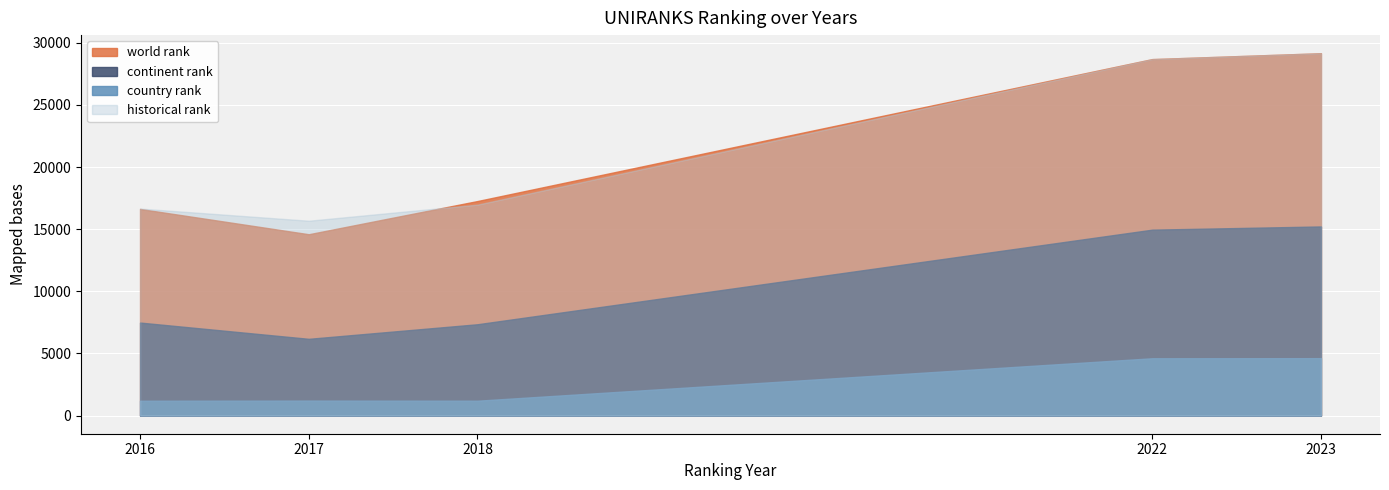

Where is continent rank nearest to the value 10699?

2016